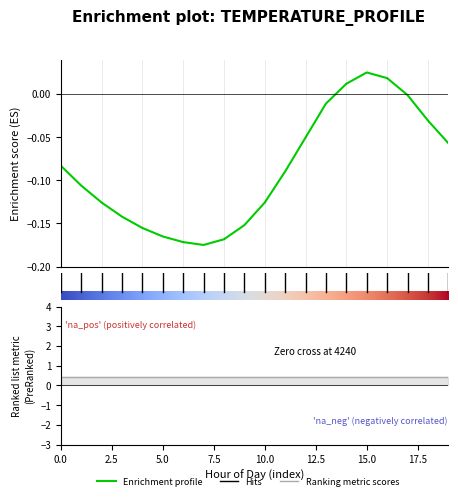

How many distinct data groups are displayed?

1